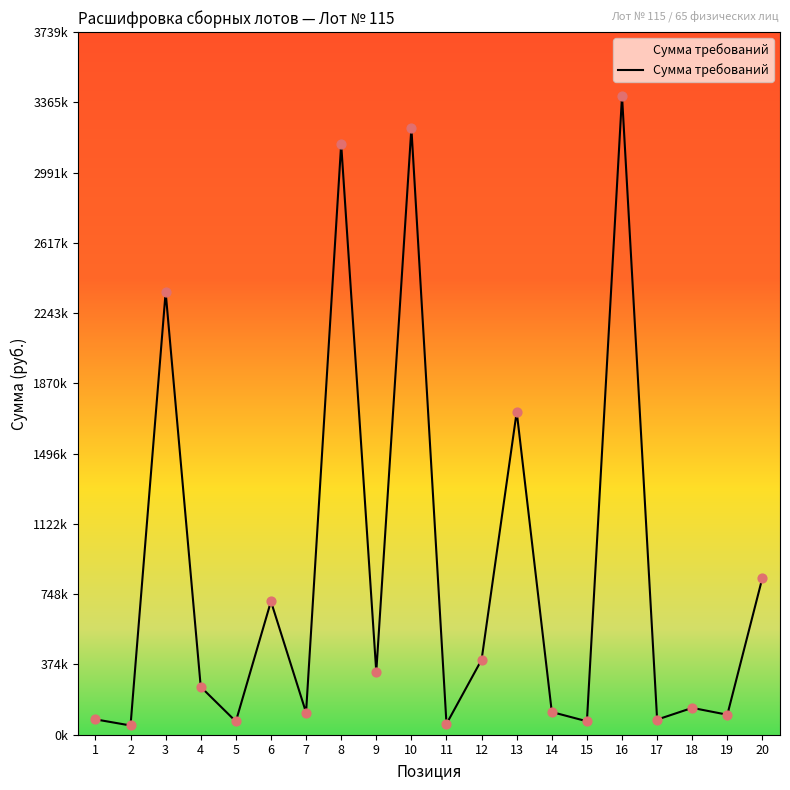

Approximately how many times larger is the value at 16 compared to 13?

2.0